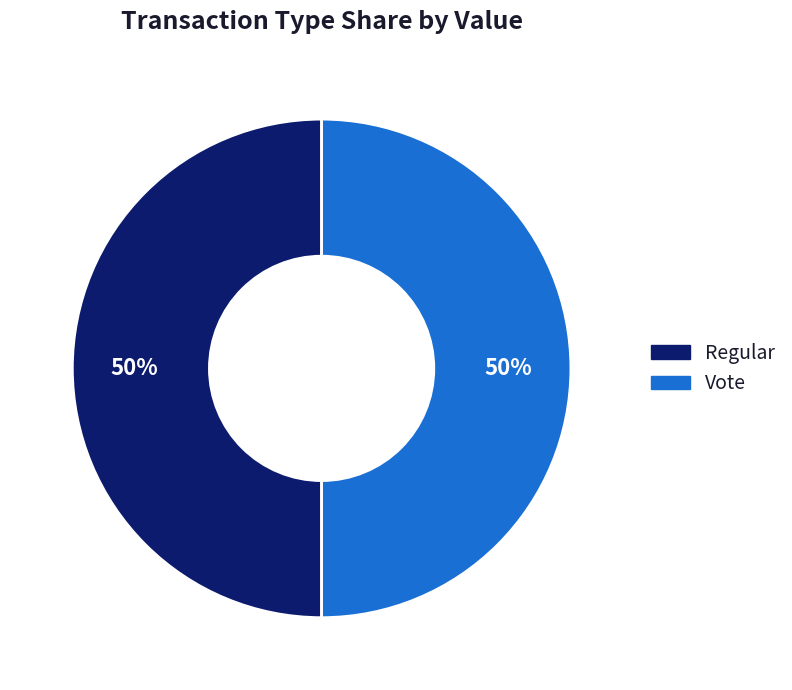

To the nearest percent, what portion does Vote represent?

50%